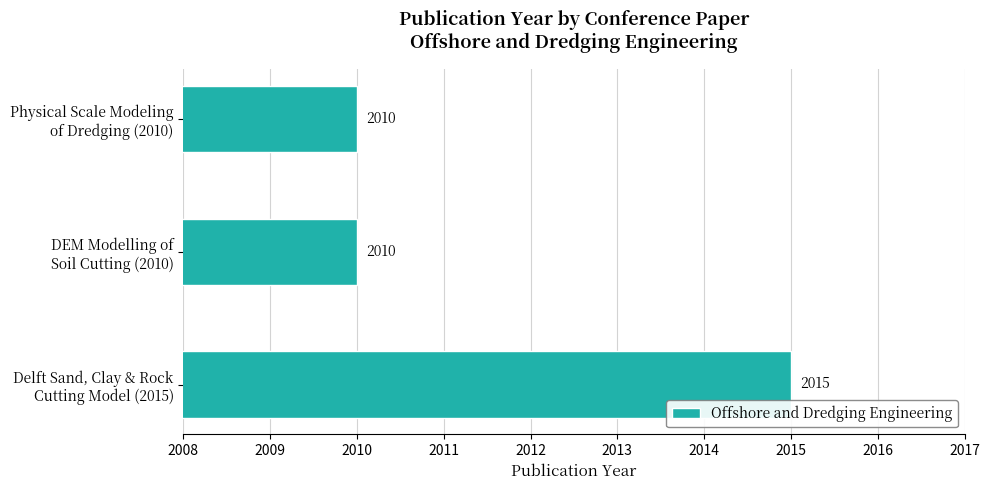

What is the difference between the maximum and minimum values?

5